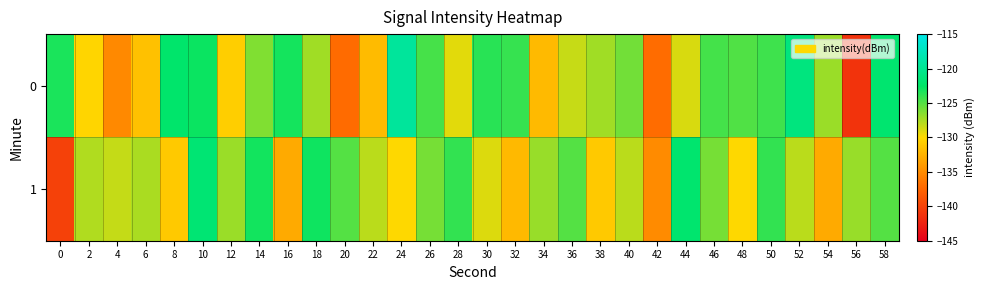

Reading right to left, list all the values displayed in this chart.

0: 58=-122.0	56=-141.1	54=-127.1	52=-121.0	50=-124.3	48=-124.9	46=-124.5	44=-128.8	42=-137.1	40=-125.9	38=-127.2	36=-128.3	34=-132.0	32=-124.1	30=-123.7	28=-129.1	26=-124.6	24=-119.4	22=-131.9	20=-137.1	18=-127.2	16=-123.1	14=-126.3	12=-130.7	10=-122.8	8=-122.2	6=-131.5	4=-135.2	2=-130.2	0=-123.3
1: 58=-125.0	56=-127.0	54=-133.0	52=-128.0	50=-124.0	48=-130.0	46=-126.0	44=-122.0	42=-135.0	40=-128.0	38=-131.0	36=-125.0	34=-127.0	32=-132.0	30=-129.0	28=-124.0	26=-126.0	24=-130.0	22=-128.0	20=-125.0	18=-123.0	16=-133.0	14=-123.1	12=-127.1	10=-121.7	8=-131.0	6=-127.5	4=-128.3	2=-127.7	0=-140.2